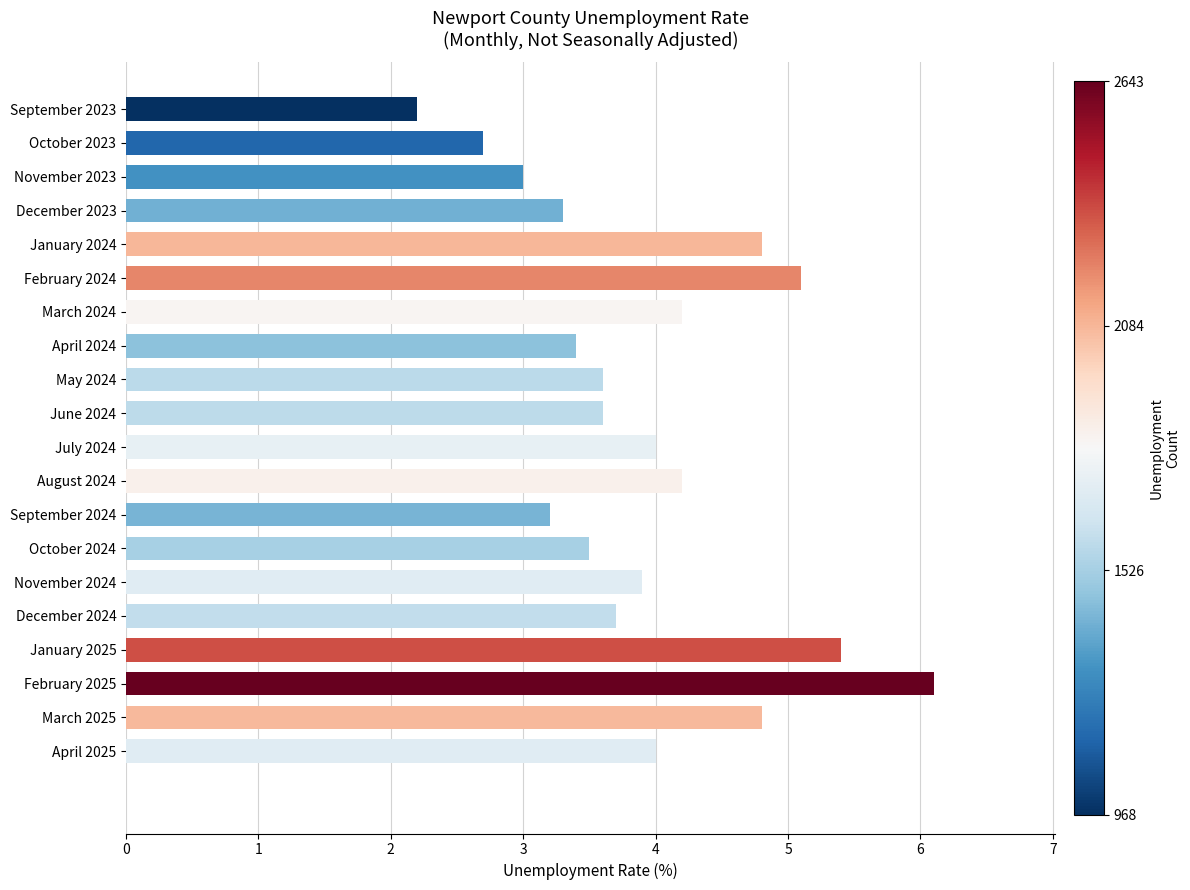

What is the smallest value displayed?

2.2